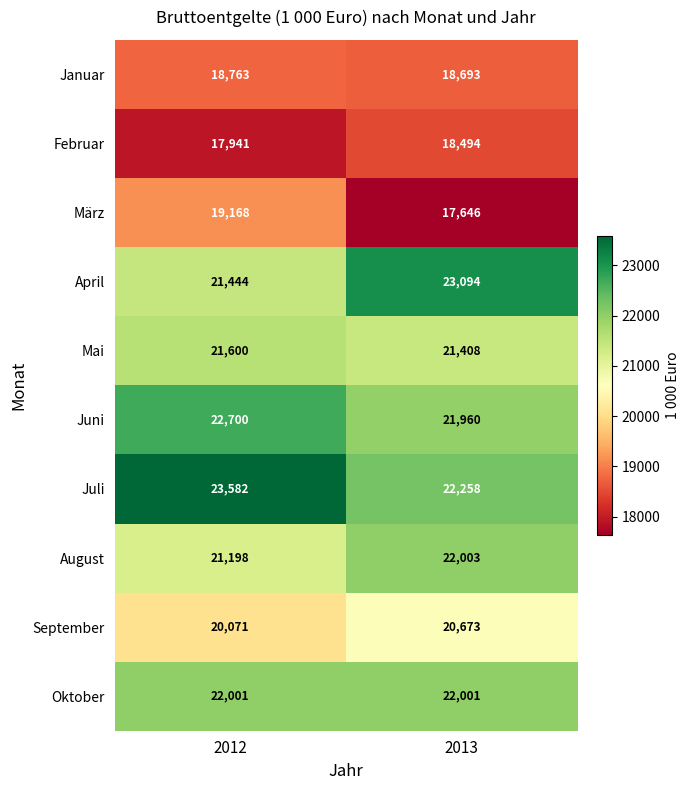

How many data points does each series have?

2